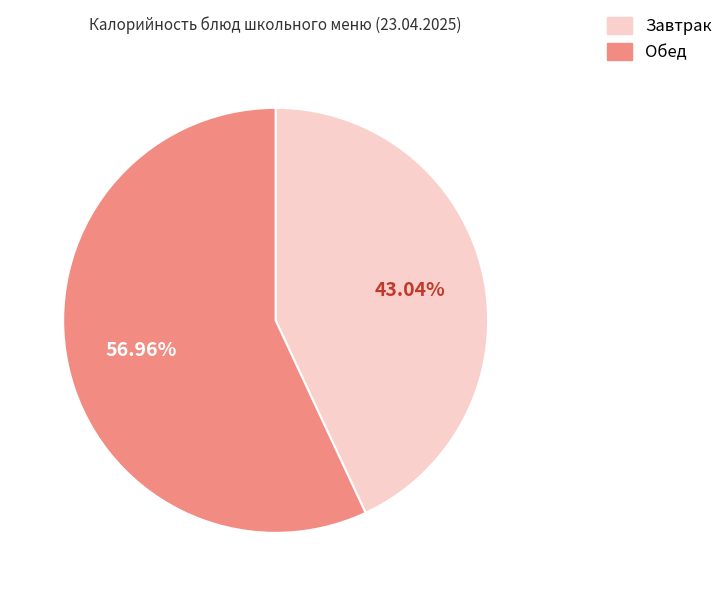

Is there any slice that represents more than half of the pie?

Yes